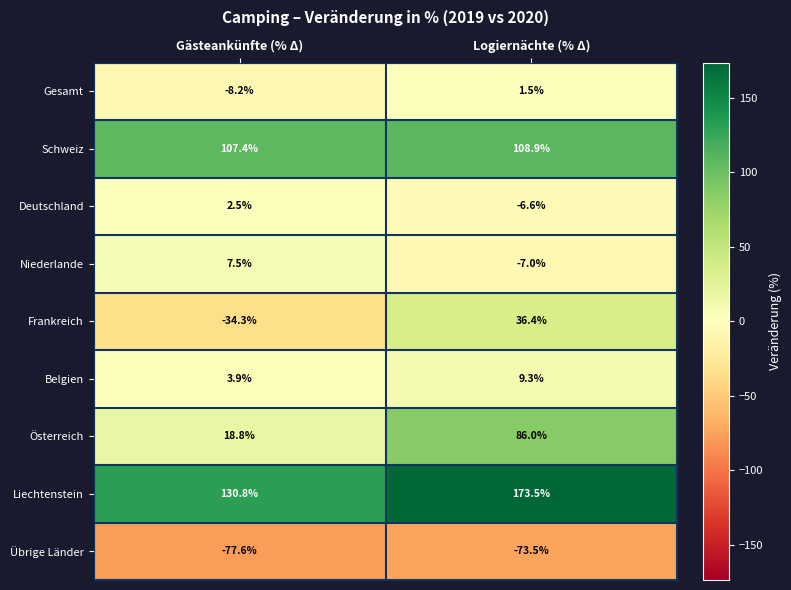

Is it true that Deutschland equals 2.5 at Gästeankünfte (% Δ)?

True